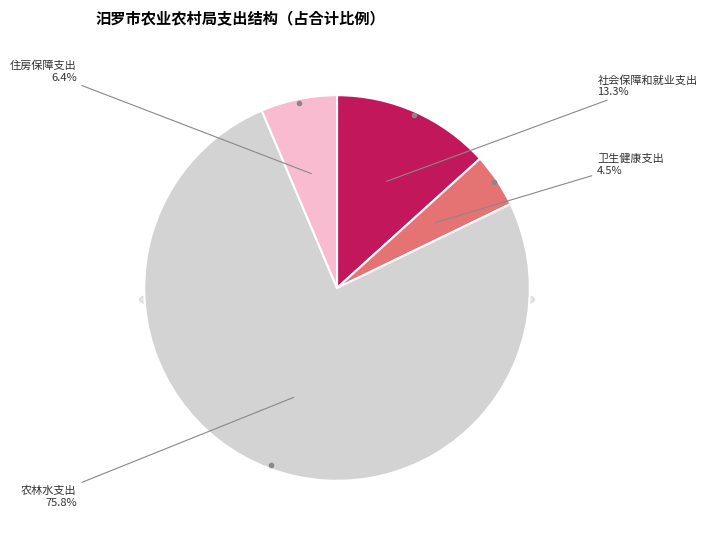

What is the largest slice in the pie chart?

农林水支出